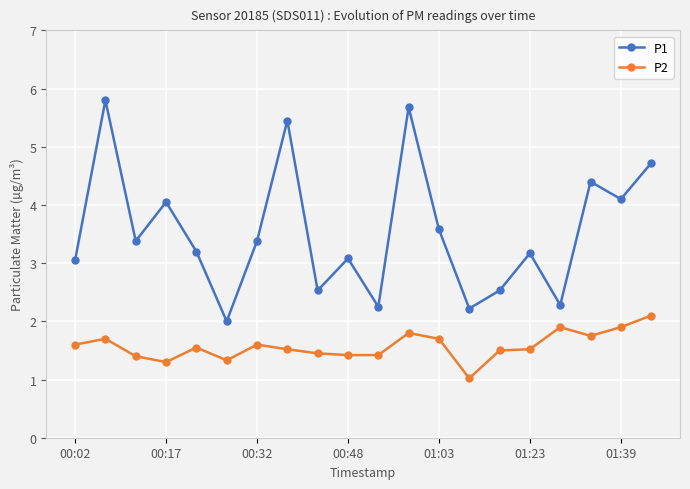

True or false: P1 has more than 1 interior local peaks.

True